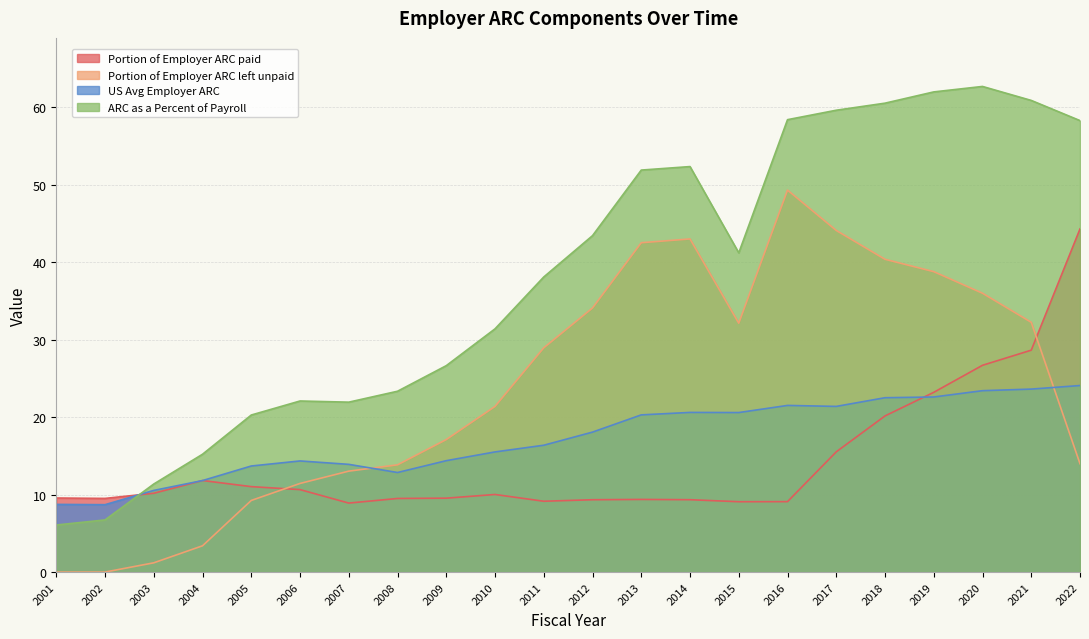

Reading left to right, what are all the values shown in this chart?

Portion of Employer ARC paid: 2001=9.6	2002=9.5	2003=10.2	2004=11.8	2005=11.0	2006=10.6	2007=8.9	2008=9.5	2009=9.5	2010=10.0	2011=9.1	2012=9.3	2013=9.4	2014=9.3	2015=9.1	2016=9.1	2017=15.5	2018=20.2	2019=23.2	2020=26.7	2021=28.6	2022=44.3
Portion of Employer ARC left unpaid: 2001=0.0	2002=0.0	2003=1.2	2004=3.4	2005=9.2	2006=11.4	2007=13.0	2008=13.8	2009=17.1	2010=21.4	2011=28.9	2012=34.1	2013=42.5	2014=43.0	2015=32.1	2016=49.3	2017=44.1	2018=40.4	2019=38.8	2020=36.0	2021=32.2	2022=14.0
US Avg Employer ARC: 2001=8.7	2002=8.7	2003=10.5	2004=11.8	2005=13.7	2006=14.3	2007=13.9	2008=12.8	2009=14.4	2010=15.5	2011=16.4	2012=18.1	2013=20.3	2014=20.6	2015=20.6	2016=21.5	2017=21.4	2018=22.5	2019=22.6	2020=23.4	2021=23.6	2022=24.1
ARC as a Percent of Payroll: 2001=6.1	2002=6.7	2003=11.4	2004=15.2	2005=20.3	2006=22.1	2007=21.9	2008=23.3	2009=26.6	2010=31.4	2011=38.1	2012=43.4	2013=51.9	2014=52.3	2015=41.2	2016=58.4	2017=59.6	2018=60.5	2019=62.0	2020=62.7	2021=60.9	2022=58.3